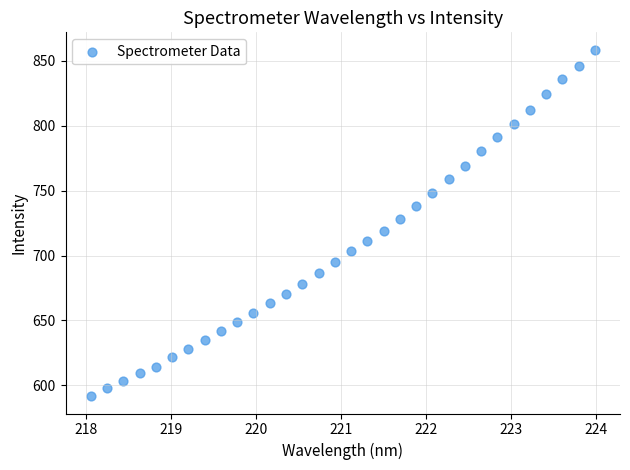

What is the range of X values (max minus min)?

5.9